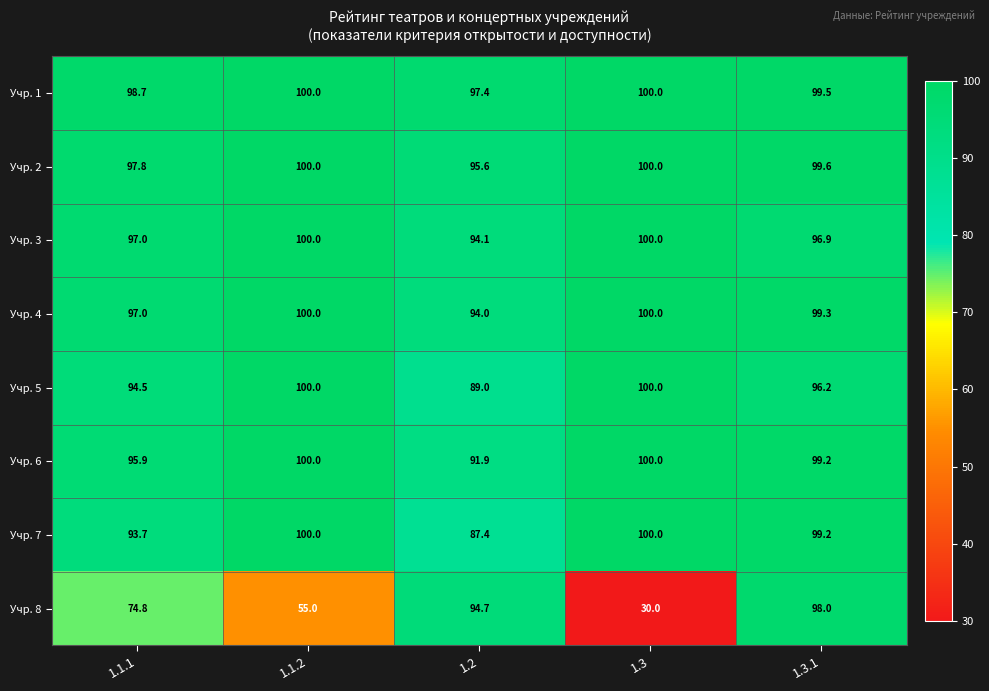

What is the difference between the highest and lowest values at 1.2?

10.0